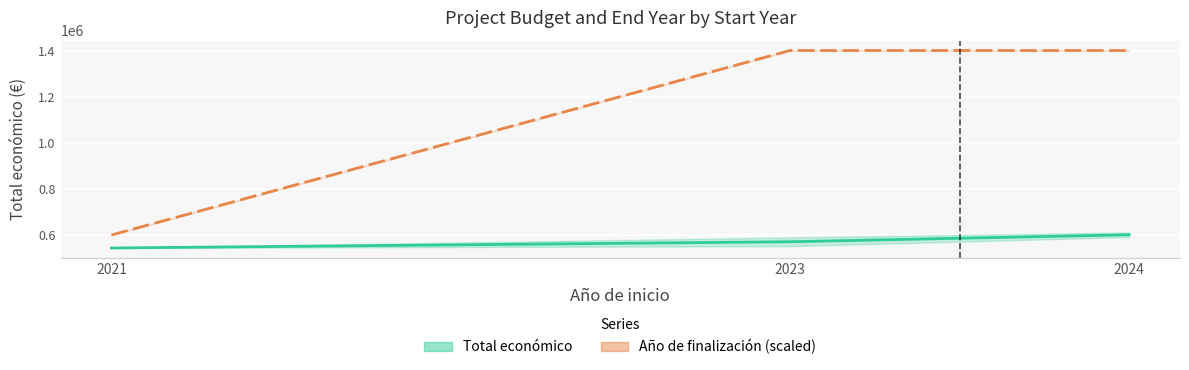

What is the value of the Año de finalización (mean, scaled) point at the 3rd from the left?

1400000.0